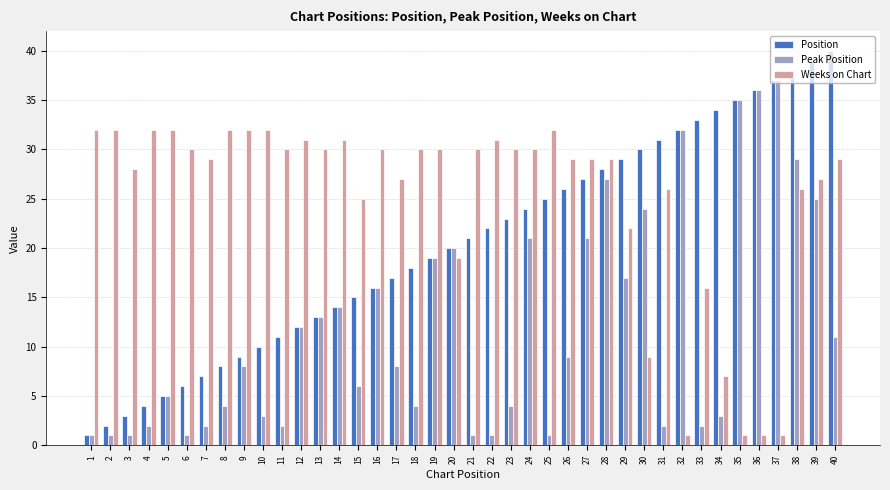

At which category is the sum across all series the highest?

38